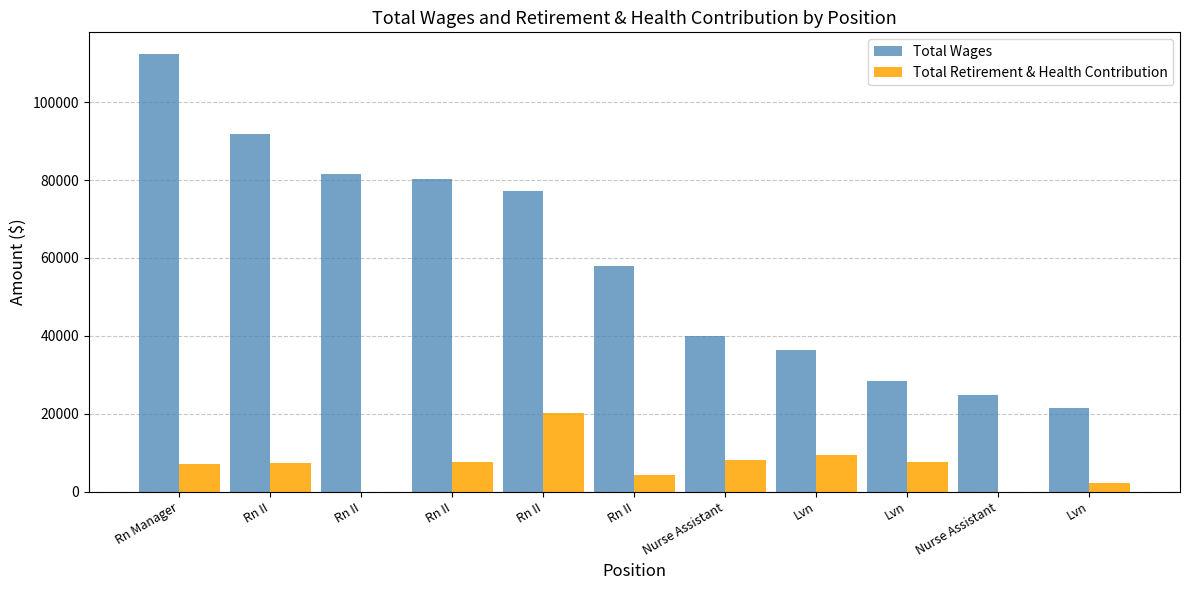

What is the difference between the Total Wages values at Lvn and Rn II?

49038